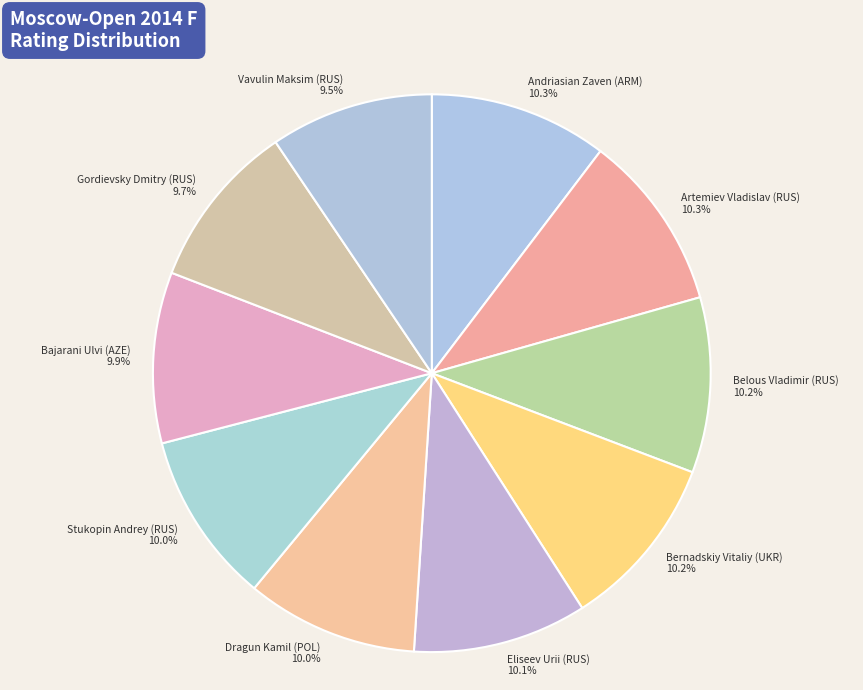

What percentage is the Stukopin Andrey (RUS) slice, to the nearest percent?

10%